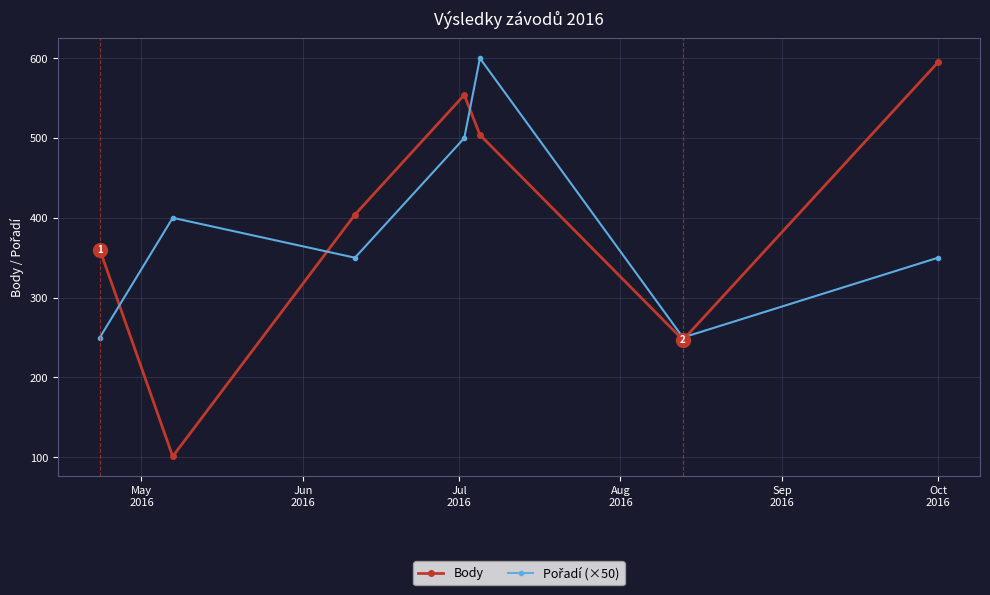

Which series has the widest spread of values?

Body